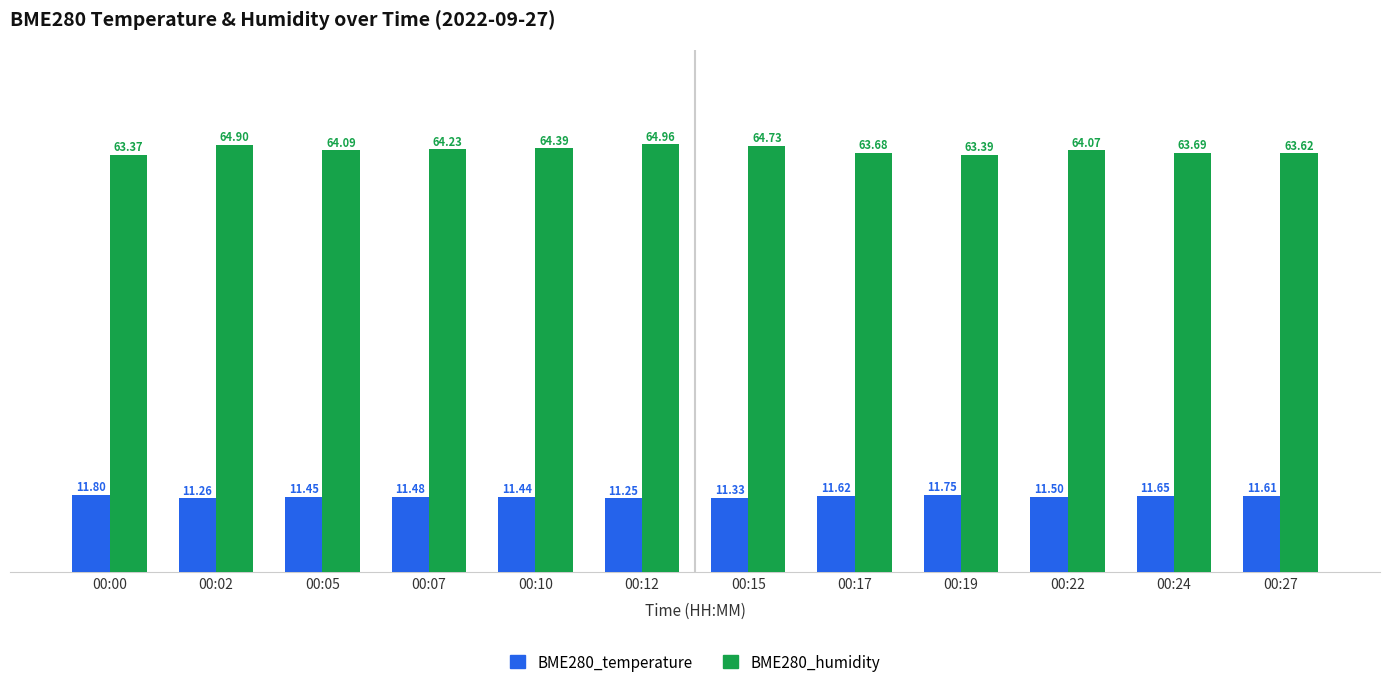

Which series has the largest total across all categories?

BME280_humidity